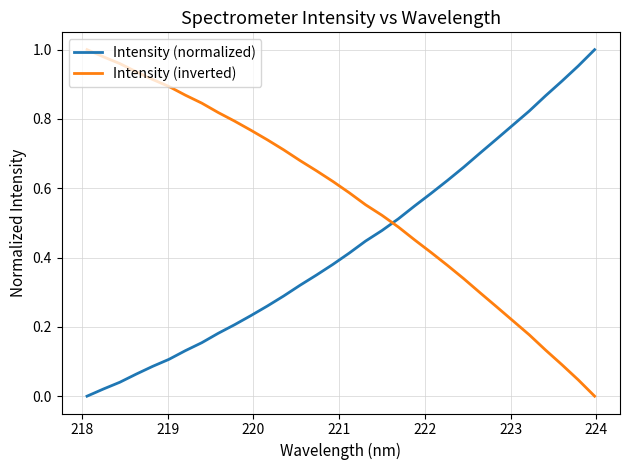

Which series has the largest total across all categories?

Intensity (inverted)